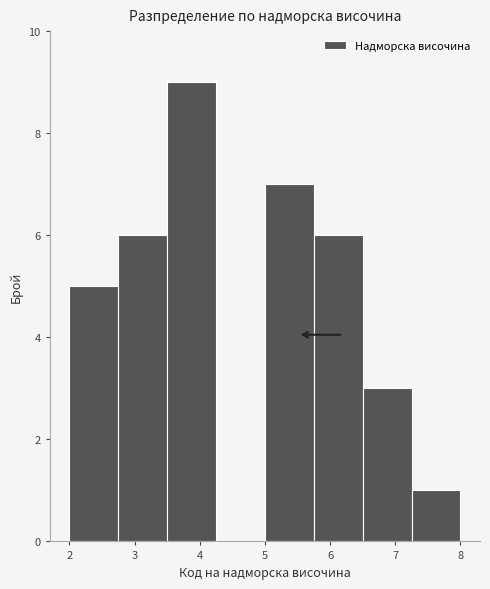

How tall is the bar that spans 3.50 to 4.25 on the x-axis? Neither the bar edges nor the heights are printed on the chart, so give them approximately, as read against the axes.

9